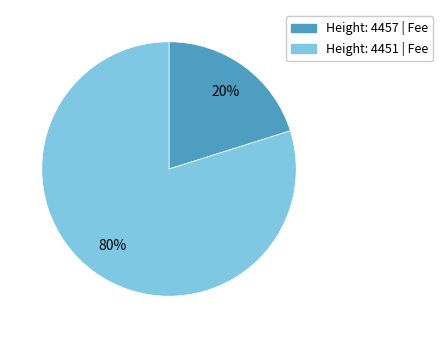

To the nearest percent, what is the difference between the largest and smallest slice percentages?

60%